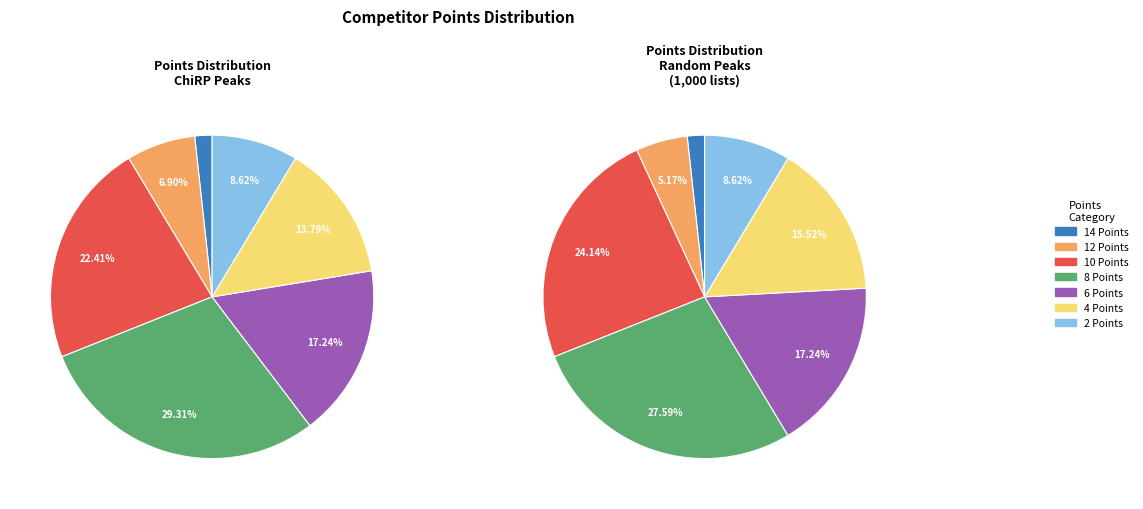

True or false: 8 accounts for 30% of the total.

False